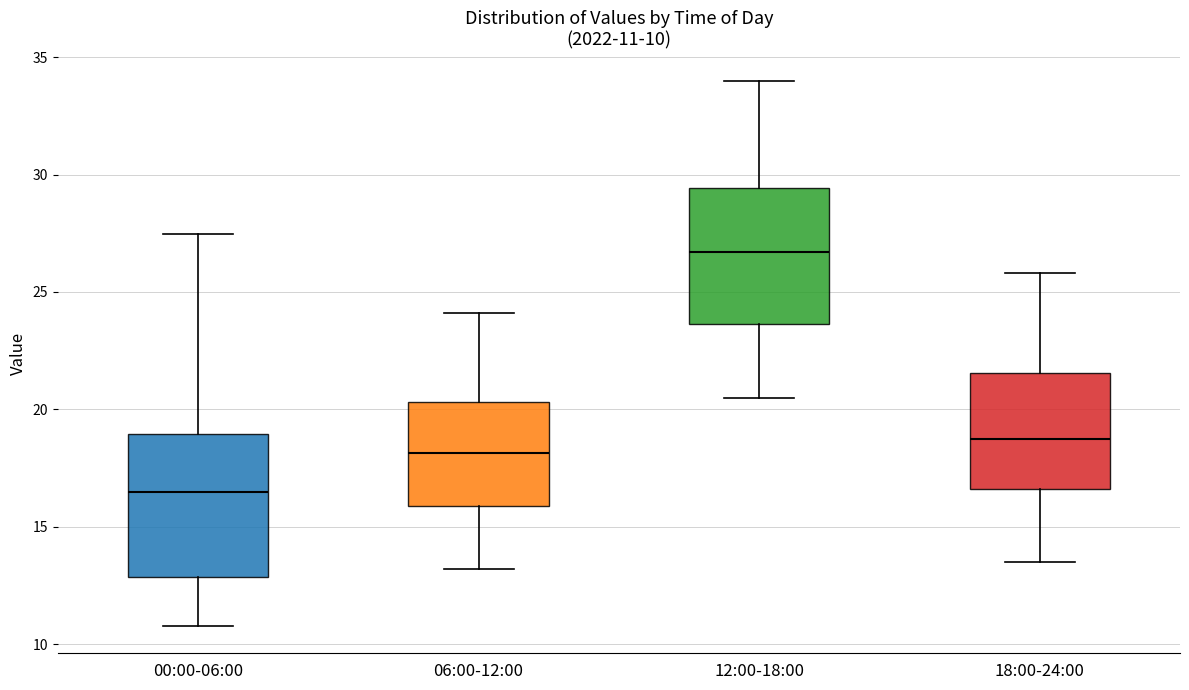

Which box's median line is the highest?

12:00-18:00